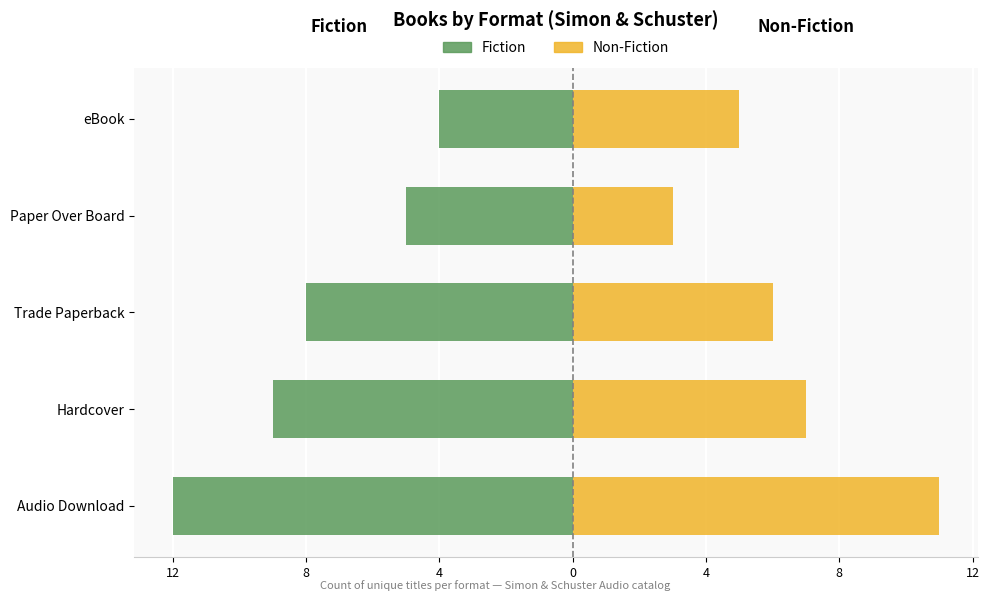

Count the number of data series in this chart.

2